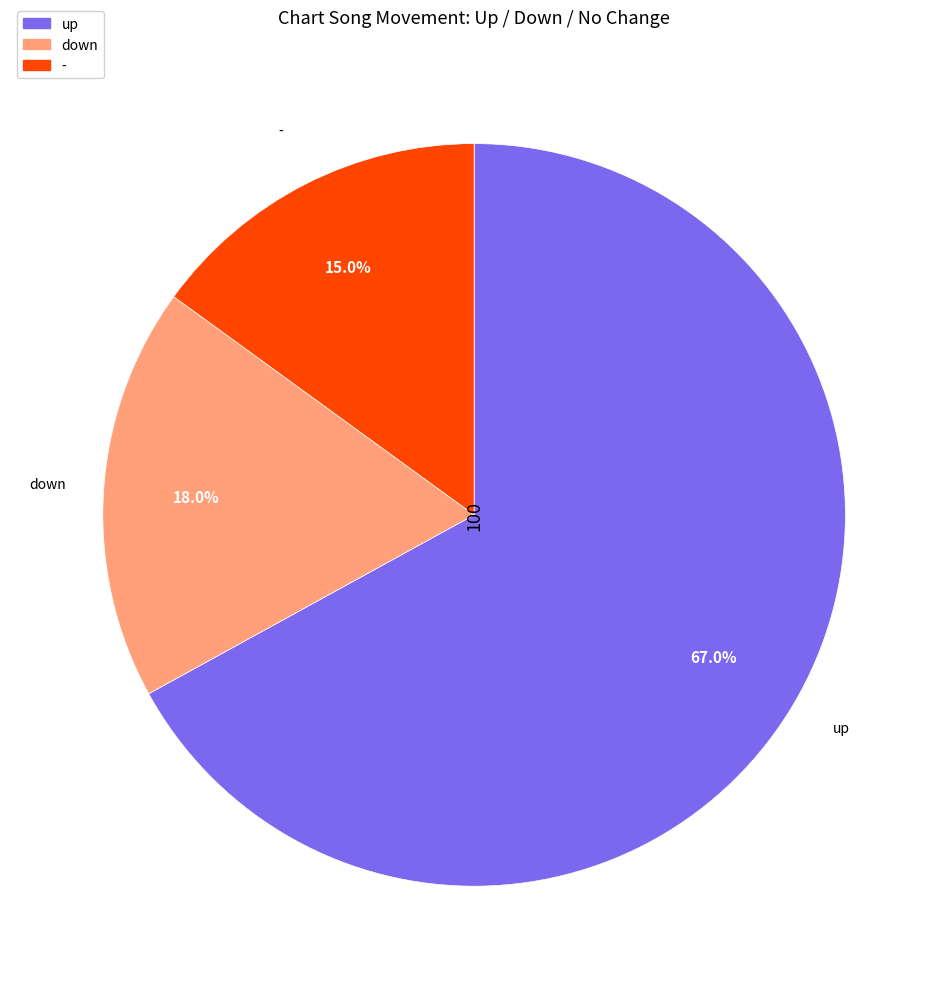

To the nearest percent, what percentage of the pie is up?

67%